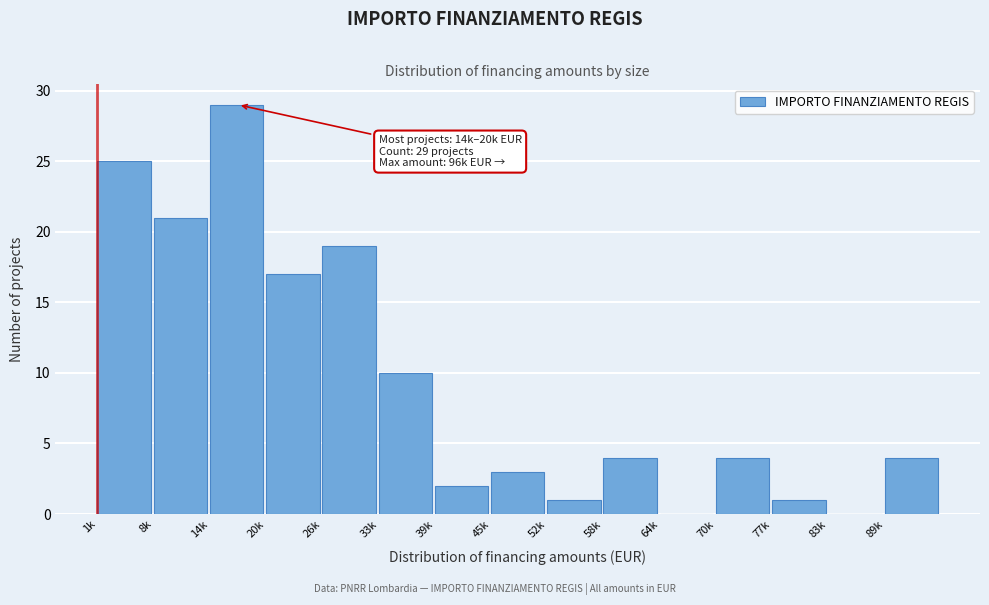

Reading right to left, list all the values displayed in this chart.

89k=4	83k=0	77k=1	70k=4	64k=0	58k=4	52k=1	45k=3	39k=2	33k=10	26k=19	20k=17	14k=29	8k=21	1k=25